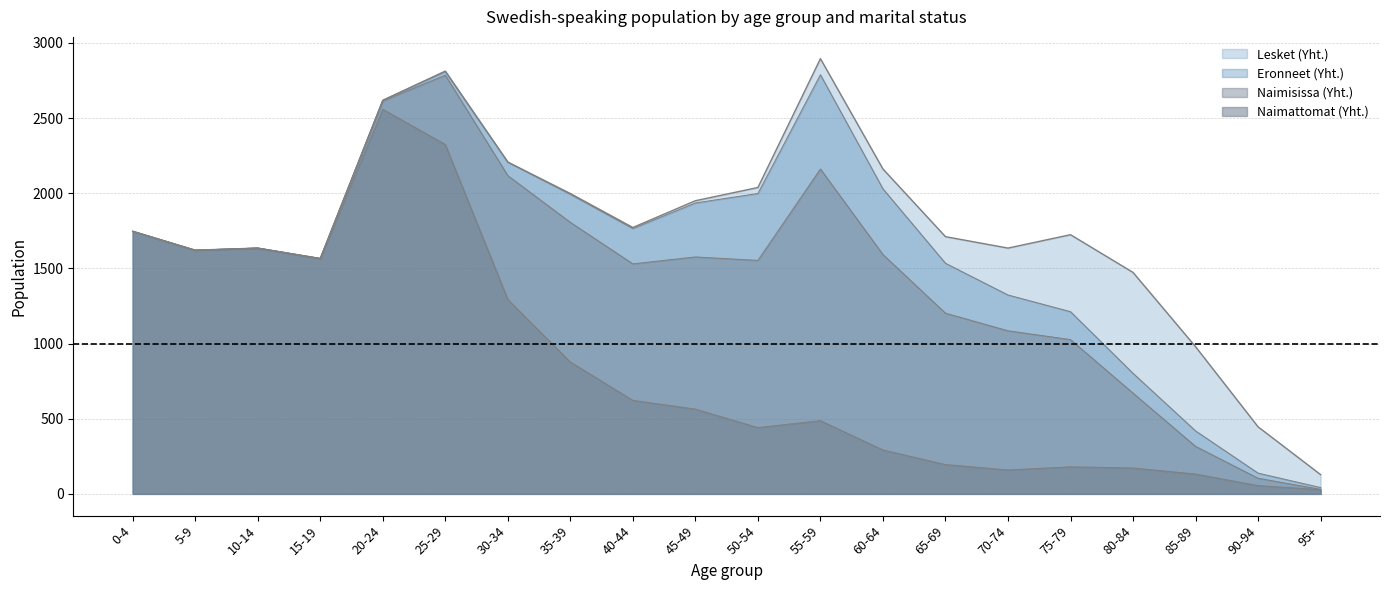

What is the total value across all series at 15-19?

1566